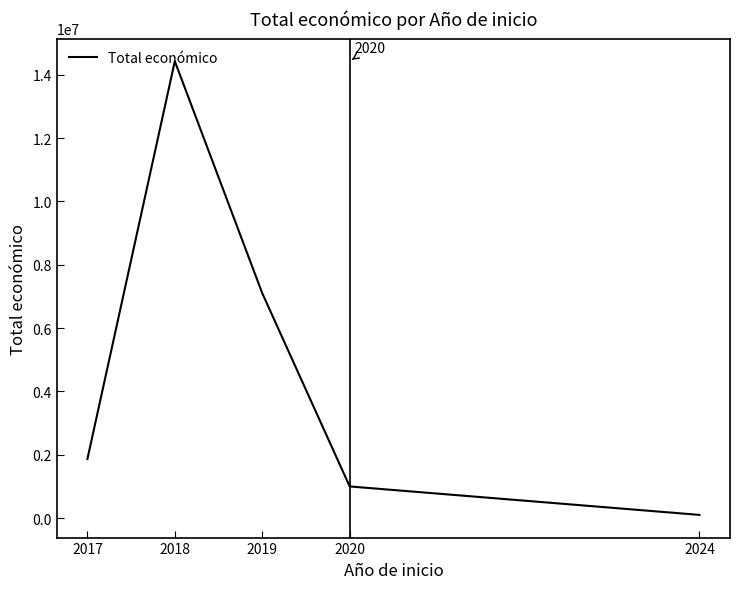

How many interior local peaks (higher than both neighbors) does the data have?

1